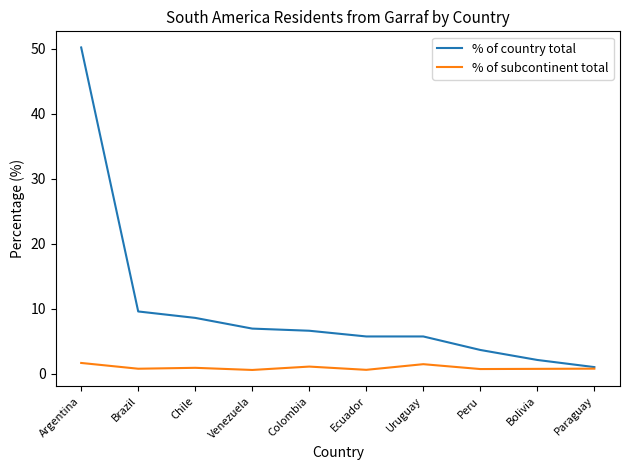

Between Argentina and Ecuador, which series saw the biggest shift?

% of country total